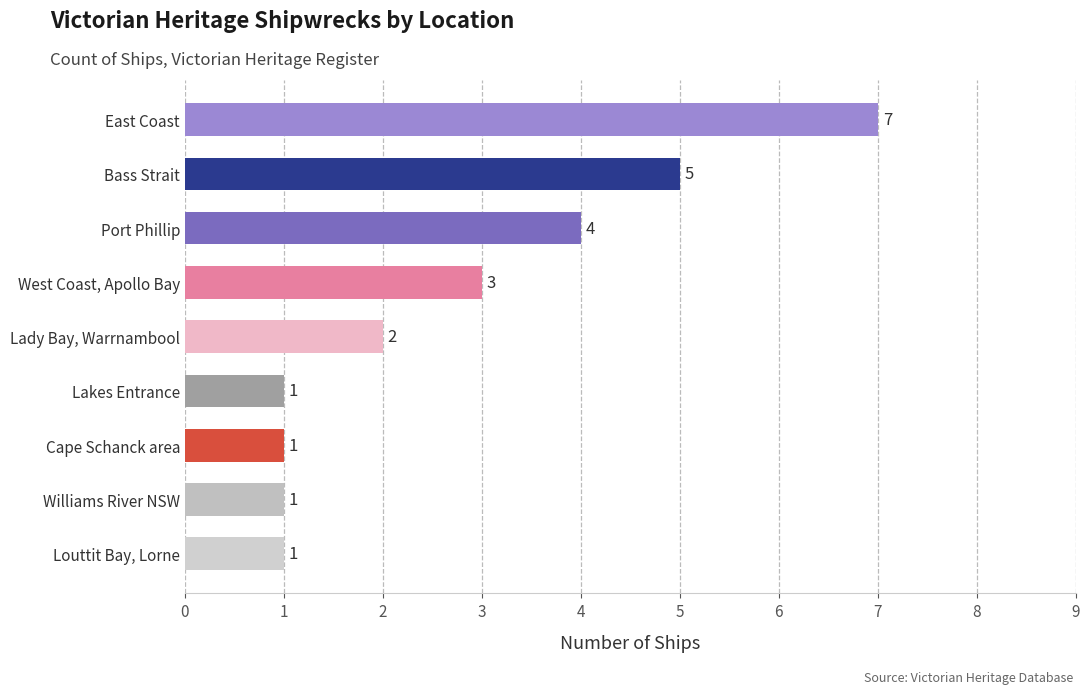

True or false: the data shows 2 at Cape Schanck area.

False